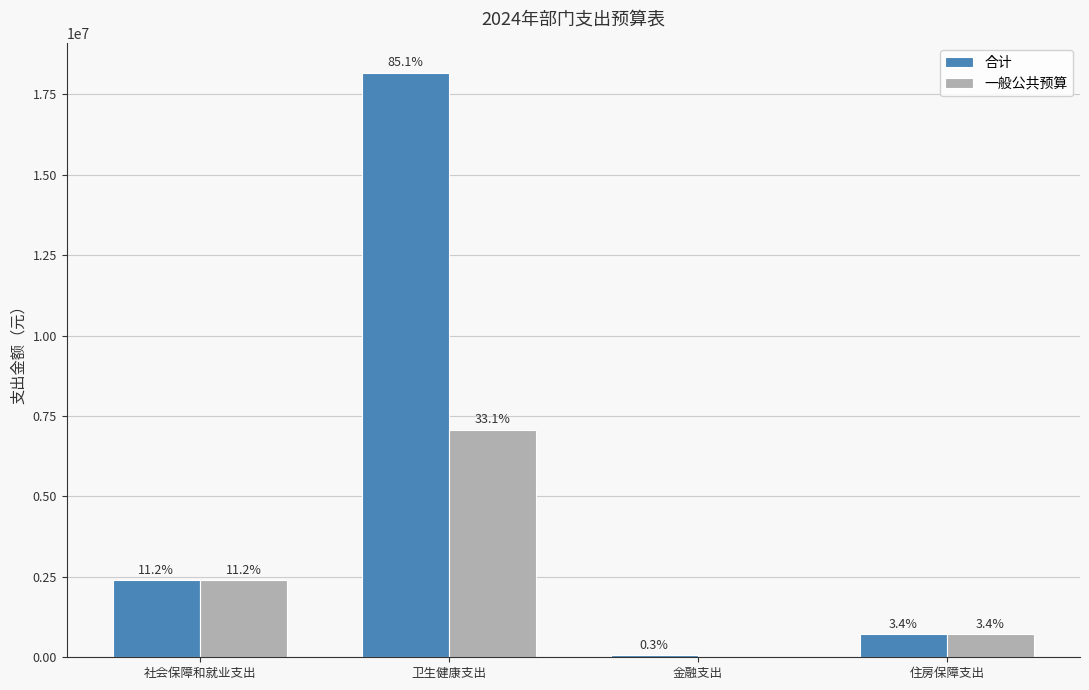

The 合计 series shows 65497.0 at 金融支出. True or false?

True